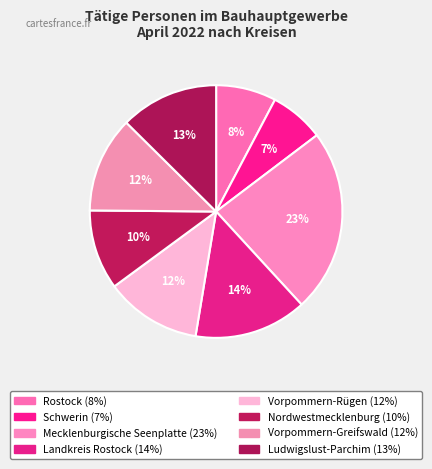

Rank the categories by value from lowest to highest.

Schwerin, Rostock, Nordwestmecklenburg, Vorpommern-Greifswald, Vorpommern-Rügen, Ludwigslust-Parchim, Landkreis Rostock, Mecklenburgische Seenplatte